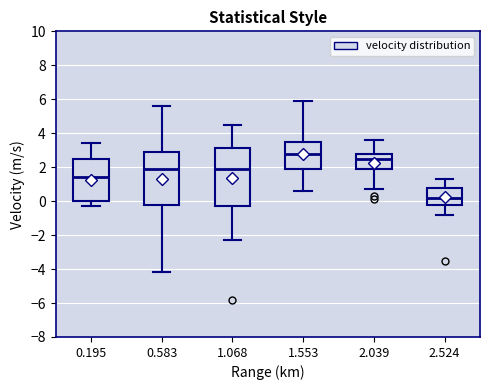

Which box is the tallest, from its lower edge to its upper edge?

1.068